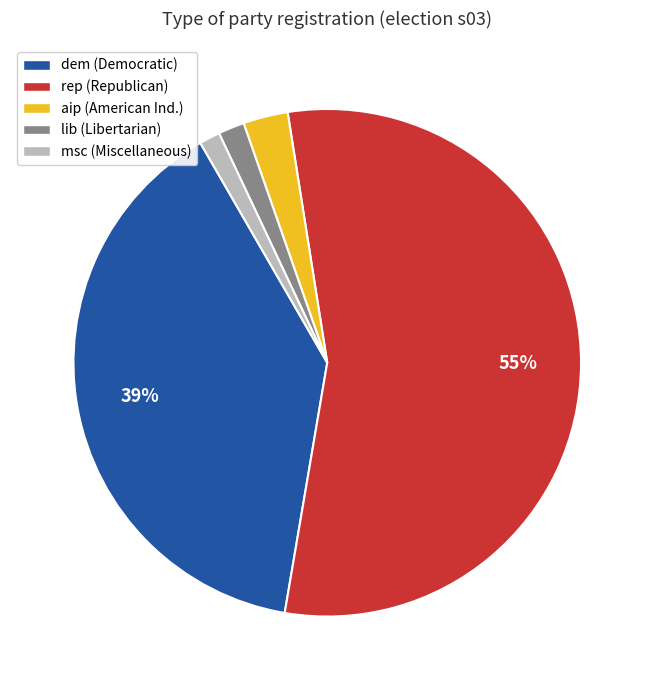

Combined, do lib and msc account for over 50%?

No